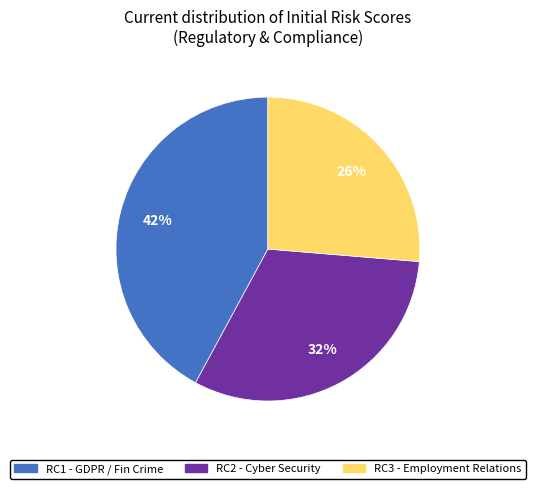

Does any single category account for the majority?

No